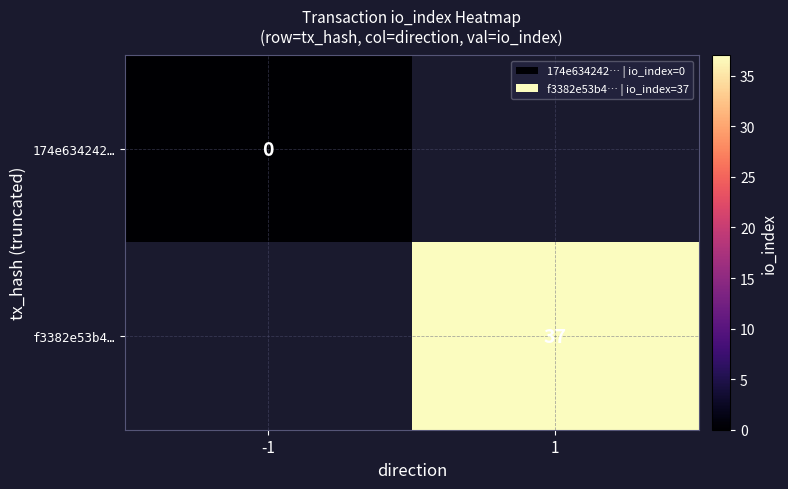

The value of f3382e53b4… at 1 is 37. True or false?

True